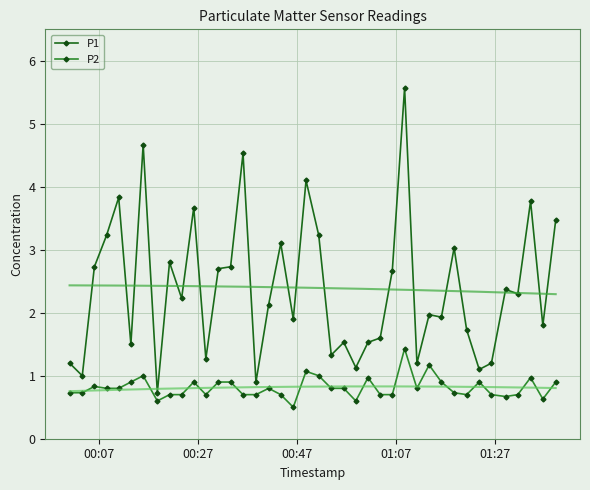

Reading left to right, what are all the values shown in this chart?

P1: 1.2	1.0	2.7	3.2	3.8	1.5	4.7	0.7	2.8	2.2	3.7	1.3	2.7	2.7	4.5	0.9	2.1	3.1	1.9	4.1	3.2	1.3	1.5	1.1	1.5	1.6	2.7	5.6	1.2	2.0	1.9	3.0	1.7	1.1	1.2	2.4	2.3	3.8	1.8	3.5
P2: 0.7	0.7	0.8	0.8	0.8	0.9	1.0	0.6	0.7	0.7	0.9	0.7	0.9	0.9	0.7	0.7	0.8	0.7	0.5	1.1	1.0	0.8	0.8	0.6	1.0	0.7	0.7	1.4	0.8	1.2	0.9	0.7	0.7	0.9	0.7	0.7	0.7	1.0	0.6	0.9